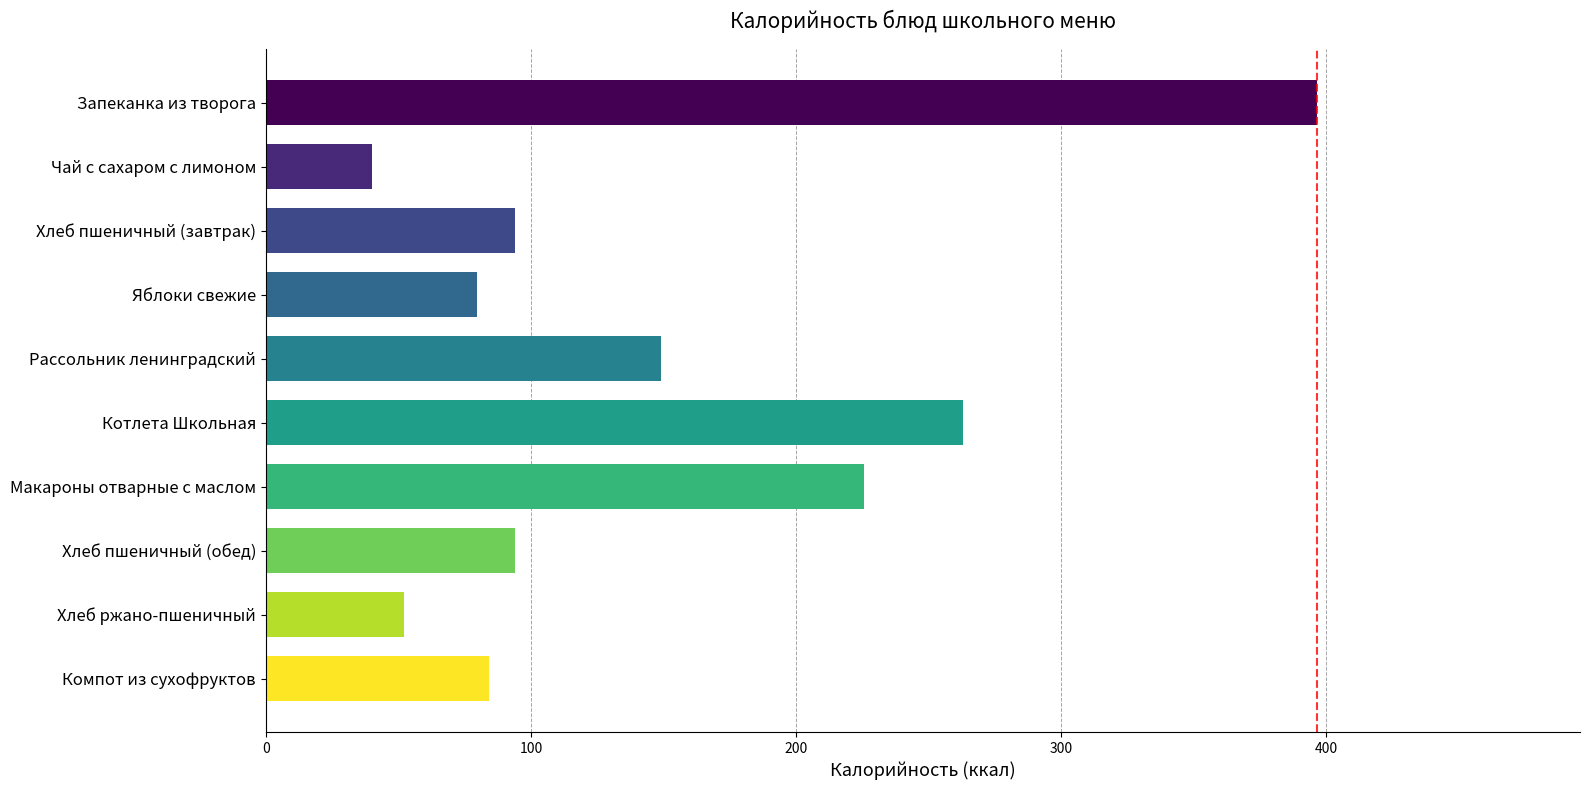

Which has a higher value, Рассольник ленинградский or Хлеб ржано-пшеничный?

Рассольник ленинградский